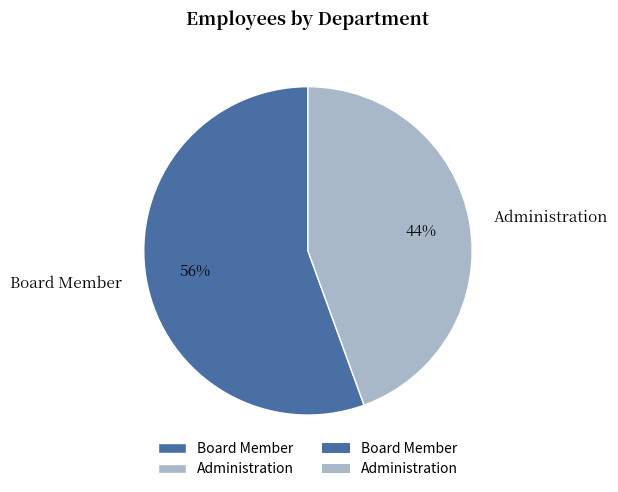

What percentage is the Board Member slice, to the nearest percent?

56%